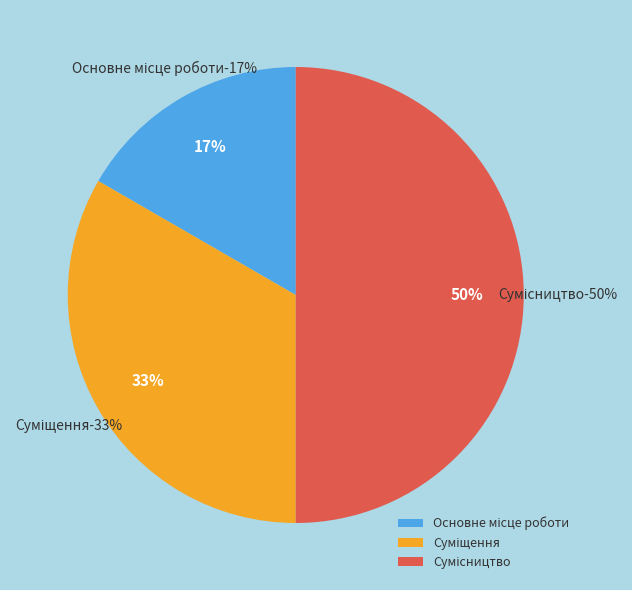

Is there a majority slice in this chart?

No